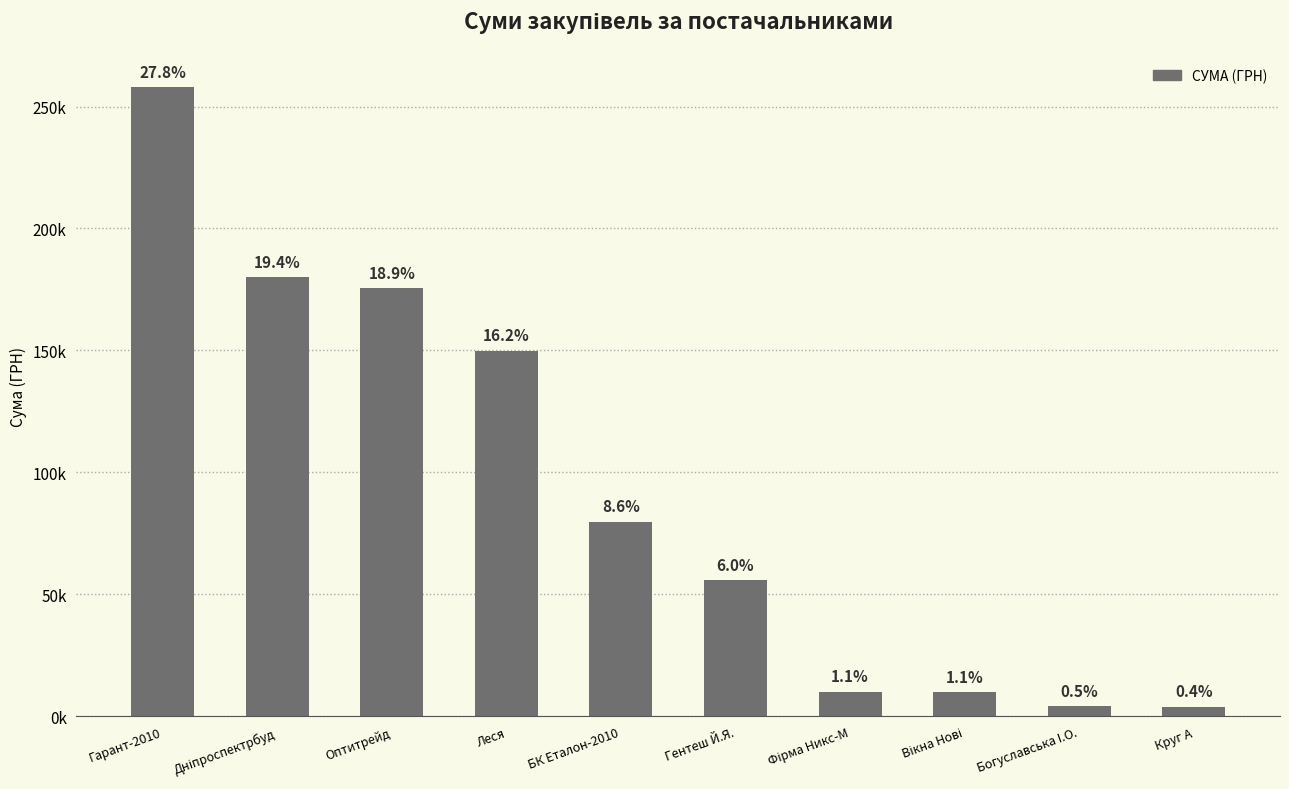

Reading left to right, list all the values displayed in this chart.

Гарант-2010=257856.4	Дніпроспектрбуд=179989.2	Оптитрейд=175446.4	Леся=149863.5	БК Еталон-2010=79778.0	Гентеш Й.Я.=55817.0	Фірма Никс-М=10161.0	Вікна Нові=9932.0	Богуславська I.О.=4279.0	Круг А=3954.3